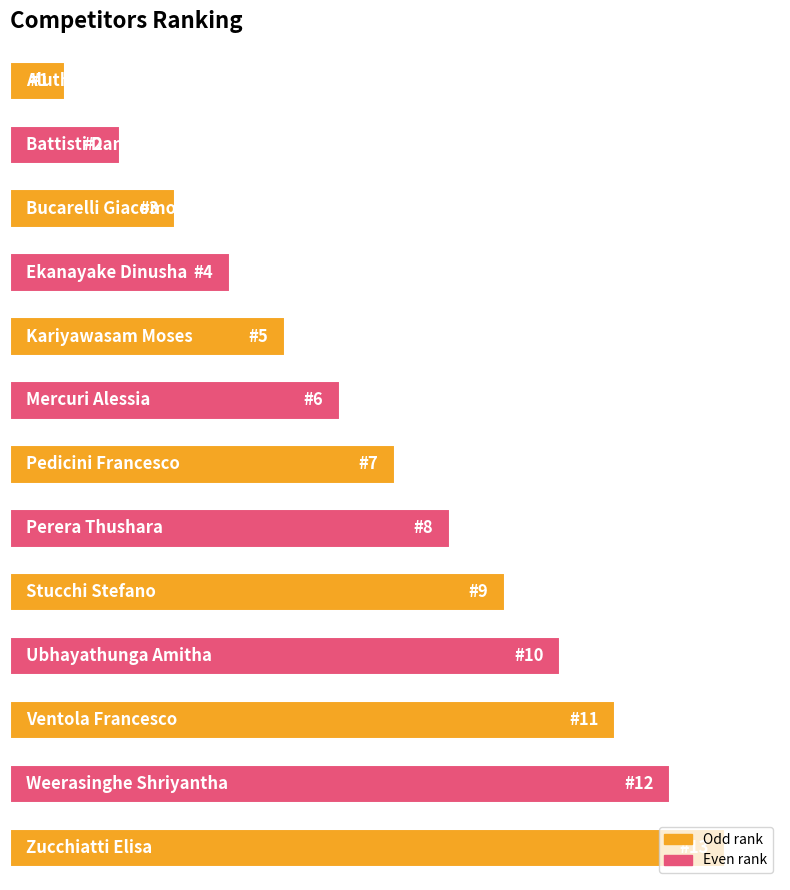

Are the bars horizontal?

Yes